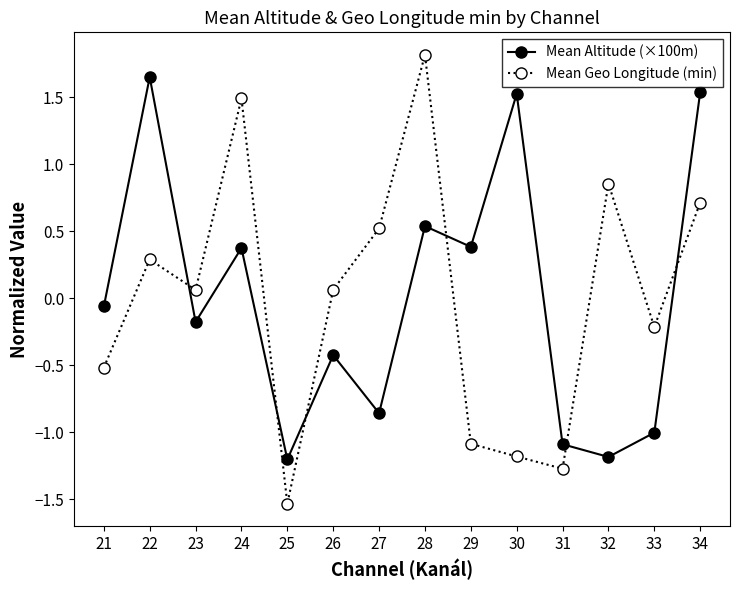

Is the value of Mean Altitude (×100m) at 29 greater than the value of Mean Geo Longitude (min) at 31?

Yes